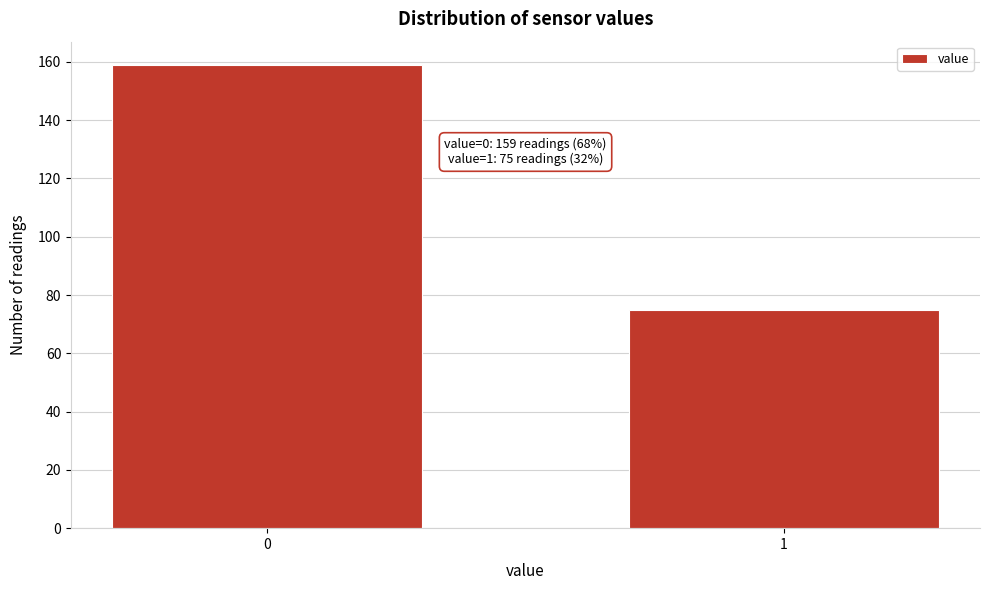

Reading left to right, list all the values displayed in this chart.

0=159	1=75